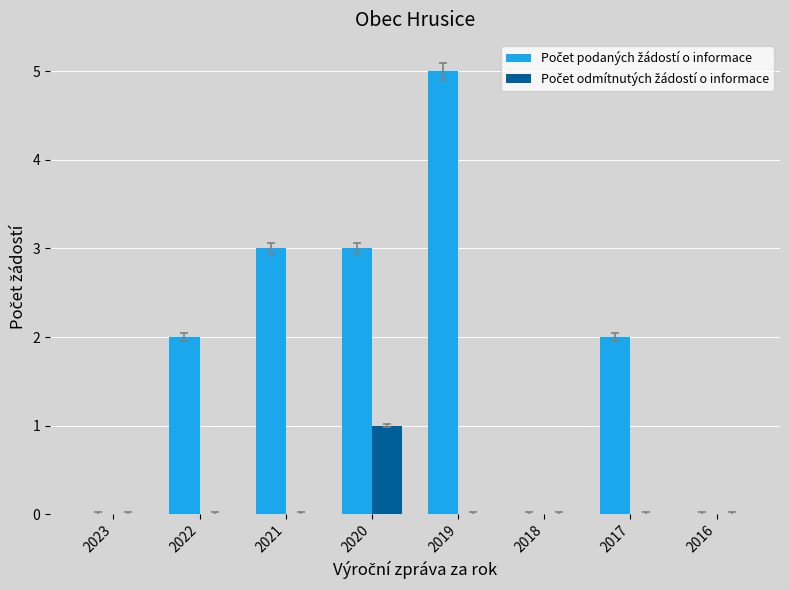

What is the maximum value shown in the chart?

5